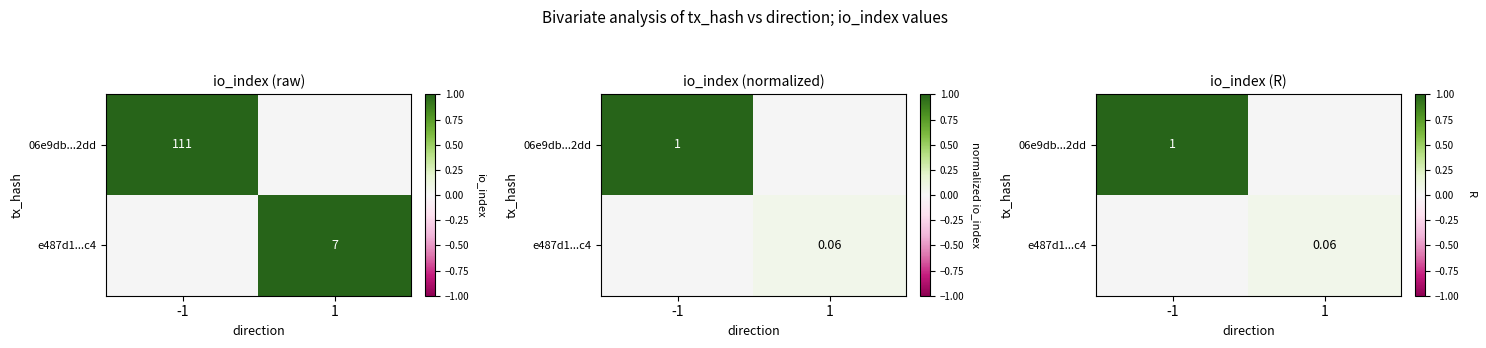

Between 1 and -1, which is larger?

-1